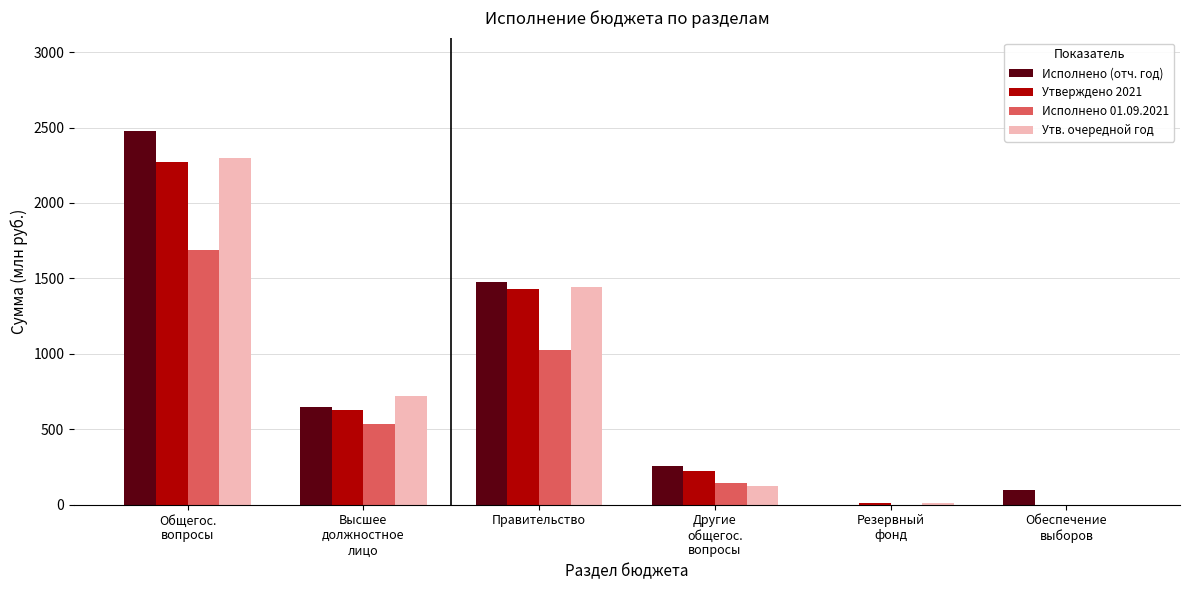

Which series has the largest total across all categories?

Исполнено (отч. год)